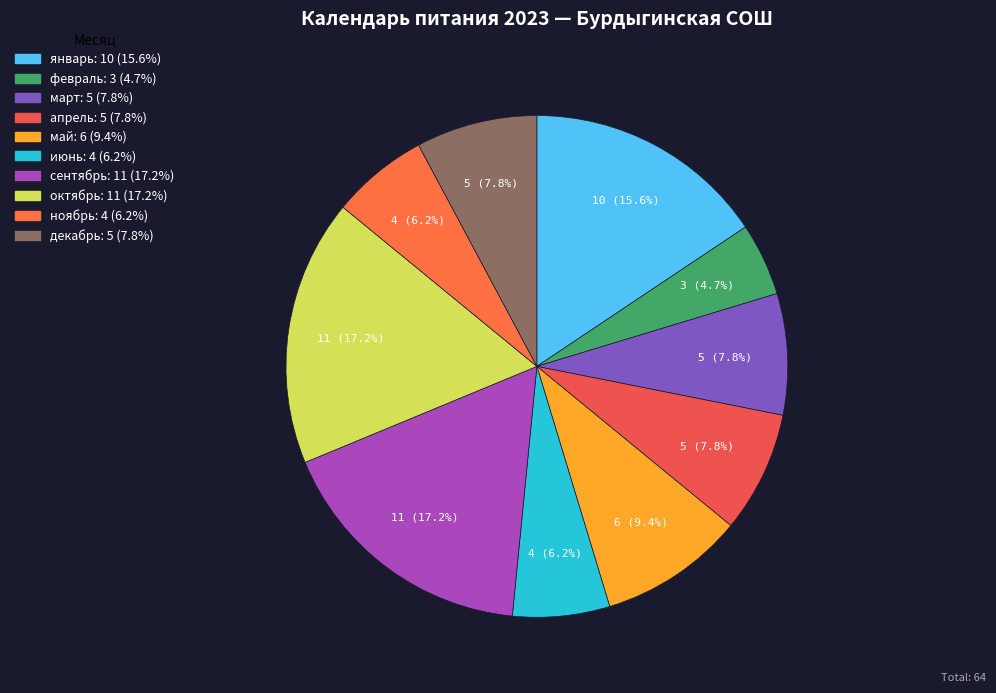

Does январь represent more than half of the total?

No